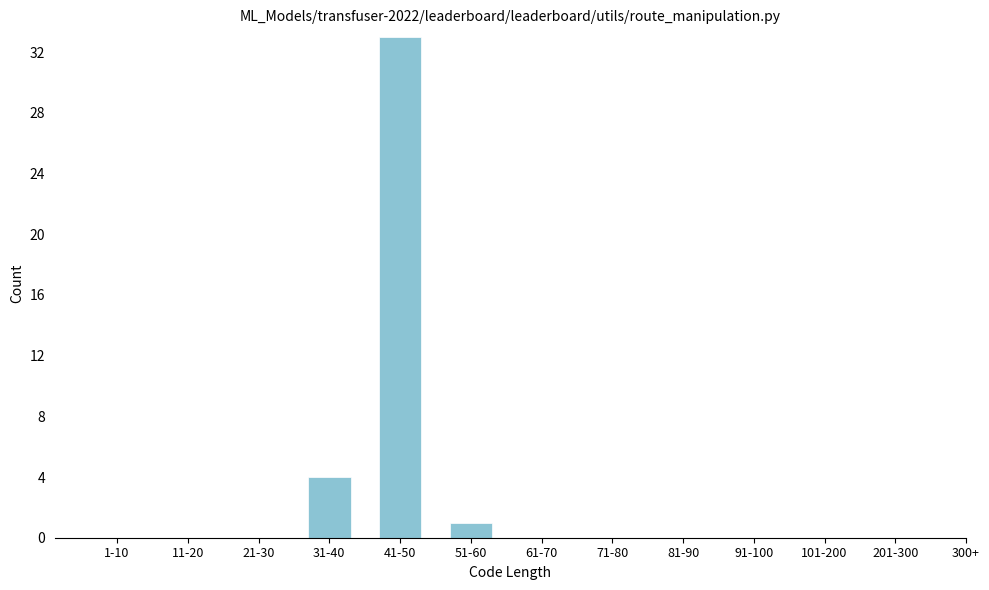

Reading right to left, list all the values displayed in this chart.

201-300=0	101-200=0	91-100=0	81-90=0	71-80=0	61-70=0	51-60=1	41-50=33	31-40=4	21-30=0	11-20=0	1-10=0